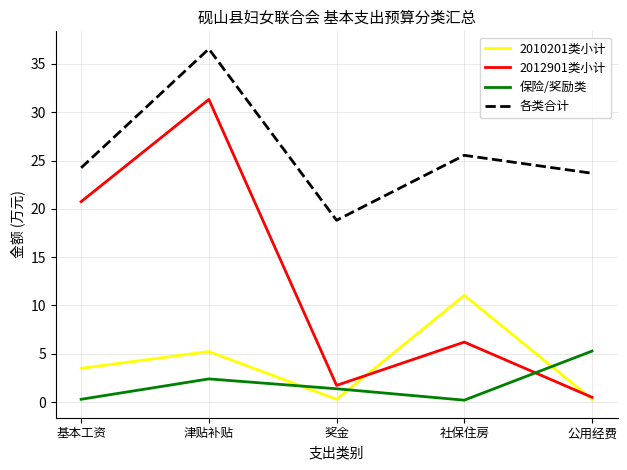

Does the chart have visible grid lines?

Yes